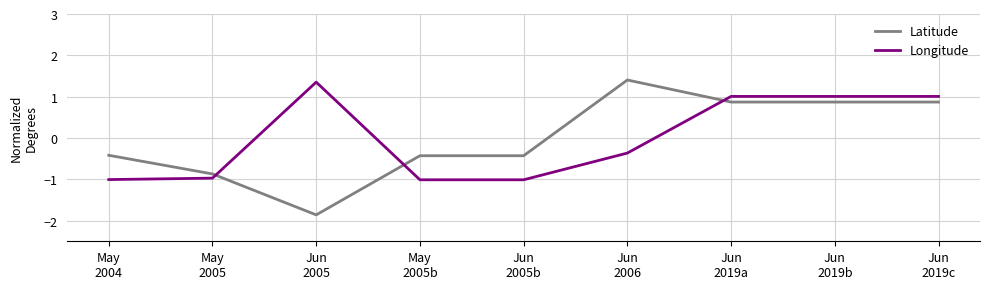

Does the chart have visible grid lines?

Yes